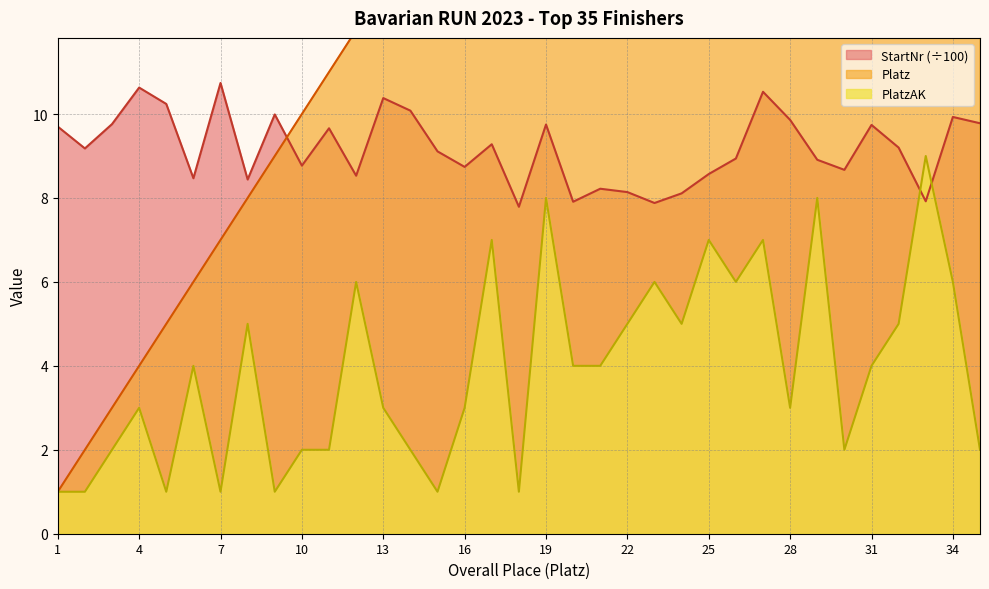

How many times do StartNr and Platz cross each other?

1